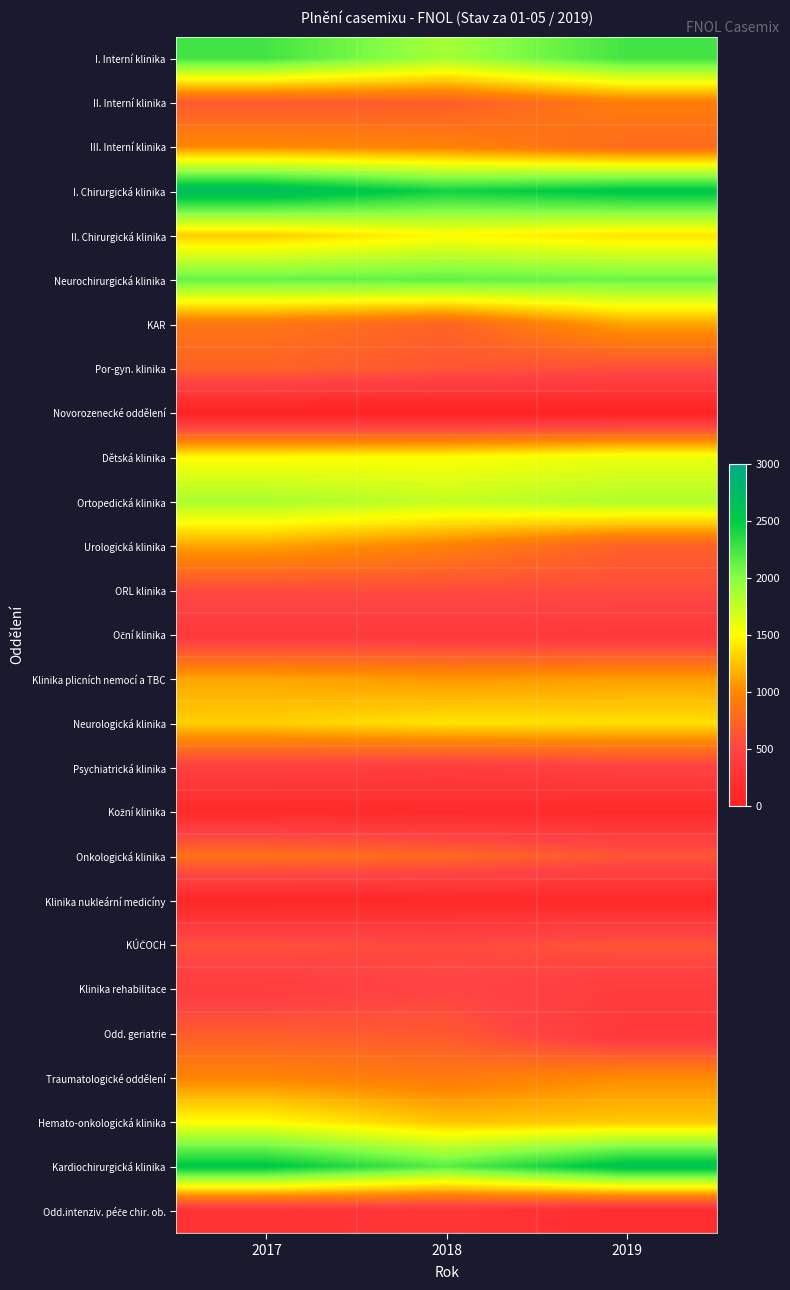

Which series has the largest total across all categories?

I. Chirurgická klinika